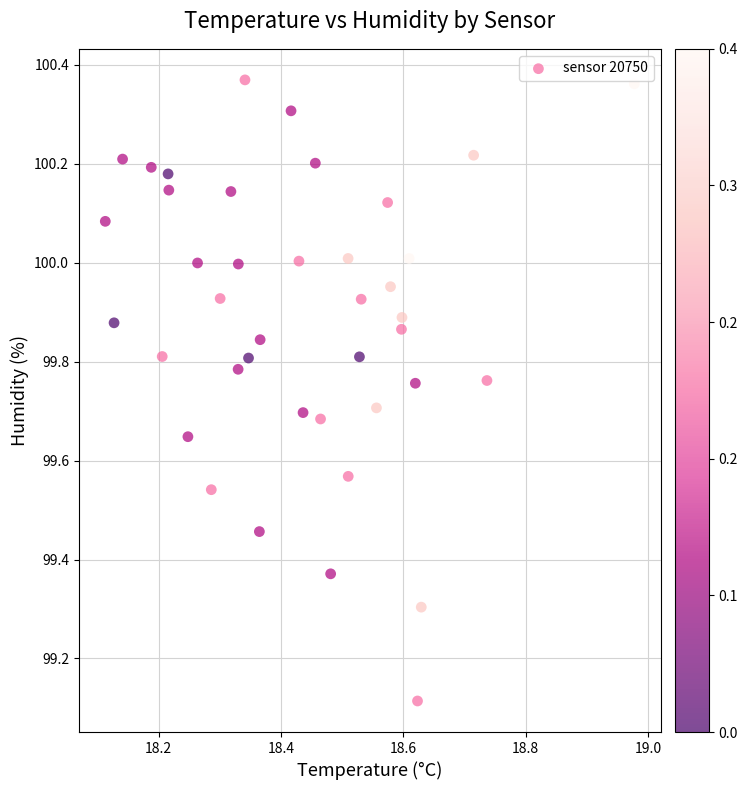

What is the range of Y values (max minus min)?

1.3